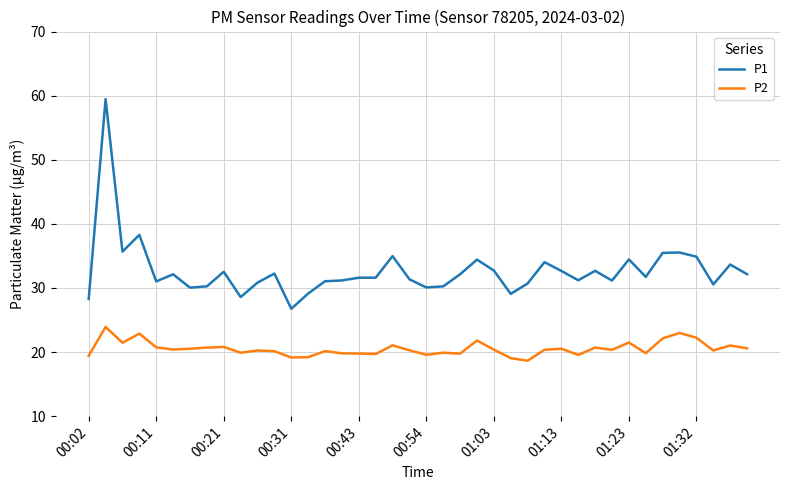

True or false: P2 and P1 intersect in this chart.

False